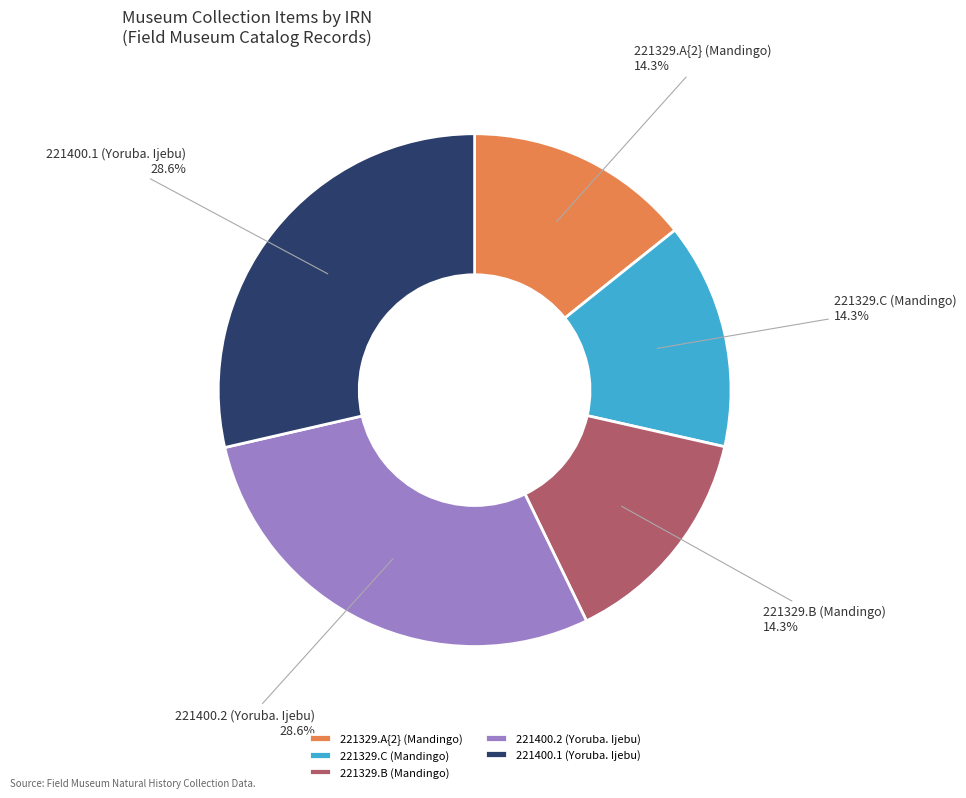

Approximately how many times larger is the value at 221400.1 (Yoruba. Ijebu) compared to 221329.C (Mandingo)?

2.0